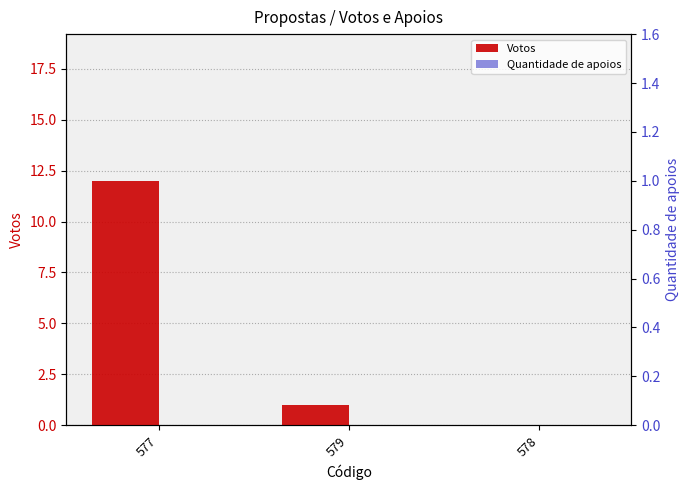

Reading left to right, transcribe all the data shown in this chart.

Votos: 12	1	0
Quantidade de apoios: 0	0	0